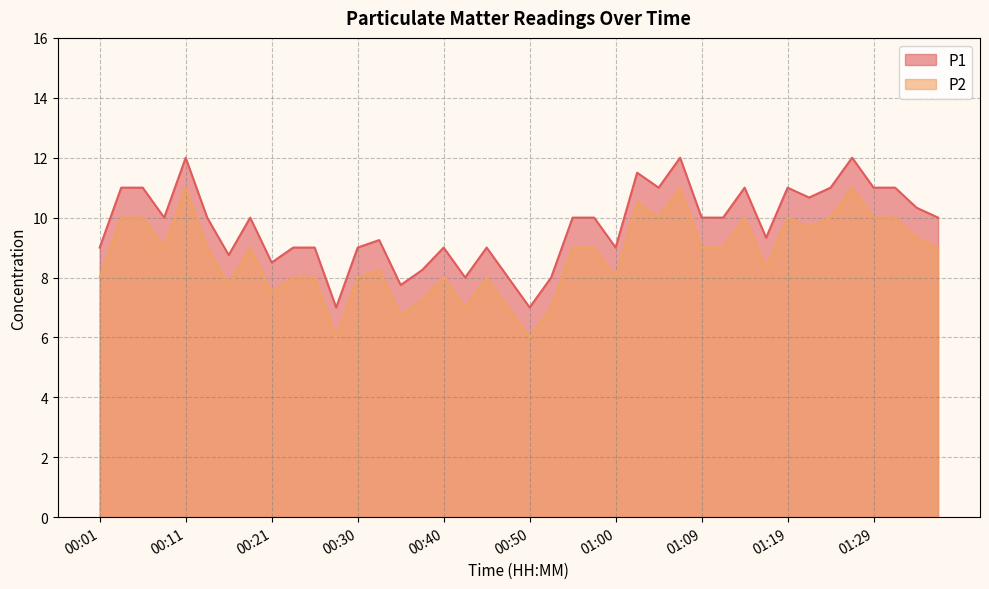

Does the chart display data point markers on the line(s)?

No